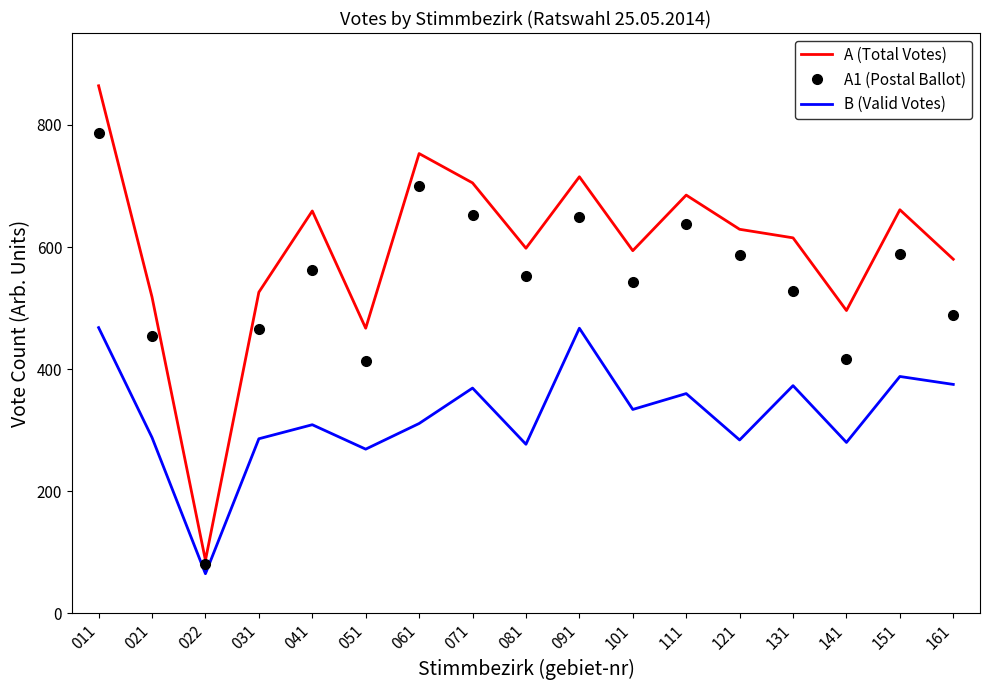

Which series has the largest range (max minus min)?

A (Total Votes)